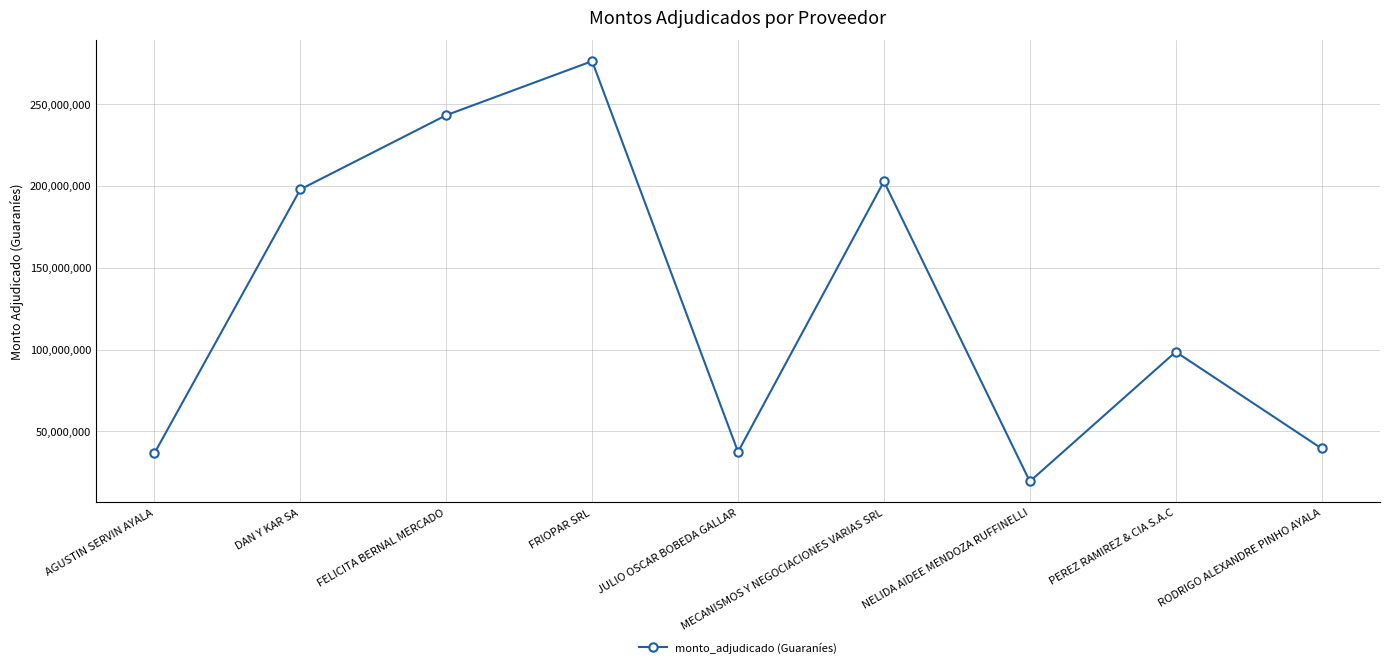

Which has a higher value, NELIDA AIDEE MENDOZA RUFFINELLI or JULIO OSCAR BOBEDA GALLAR?

JULIO OSCAR BOBEDA GALLAR